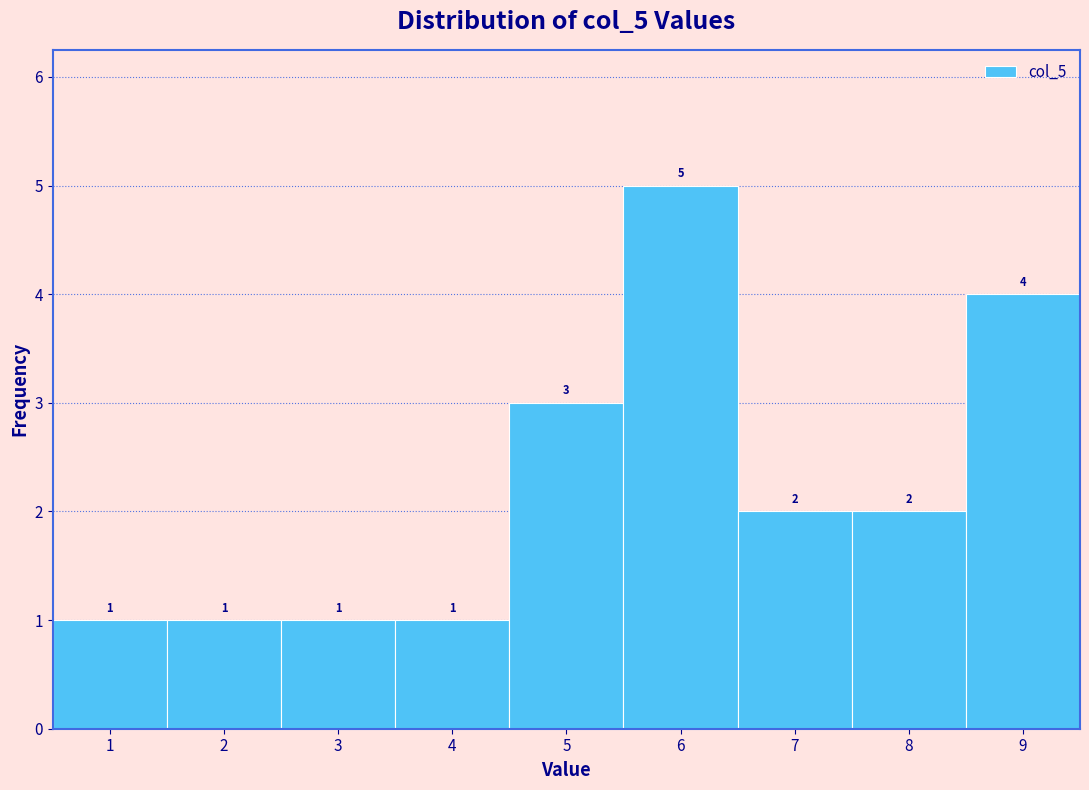

Reading left to right, list every bar in this chart as the range it spans on the x-axis followed by its height.

0.5 to 1.5: 1
1.5 to 2.5: 1
2.5 to 3.5: 1
3.5 to 4.5: 1
4.5 to 5.5: 3
5.5 to 6.5: 5
6.5 to 7.5: 2
7.5 to 8.5: 2
8.5 to 9.5: 4